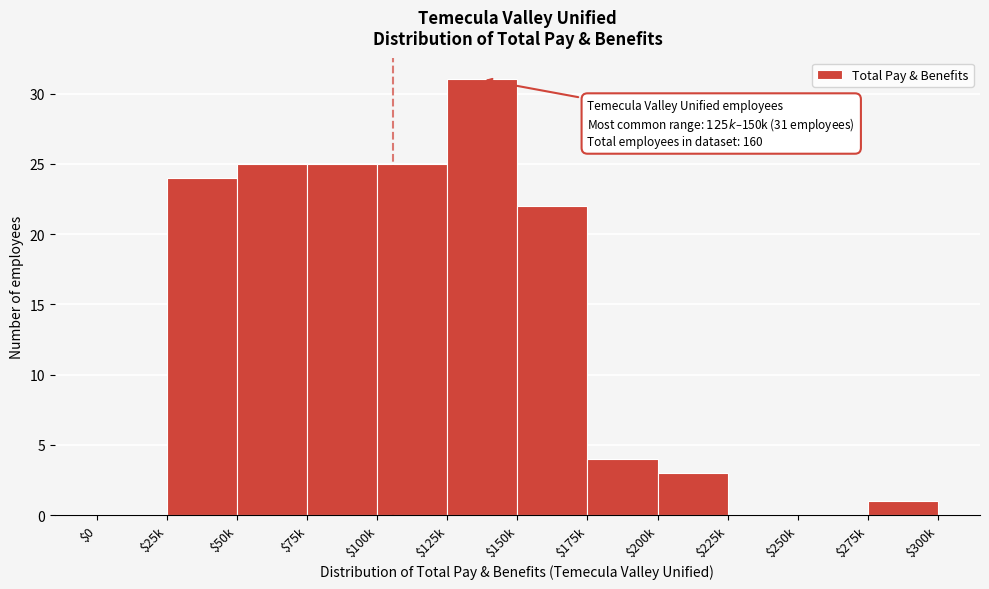

What is the approximate value at $175k?

4